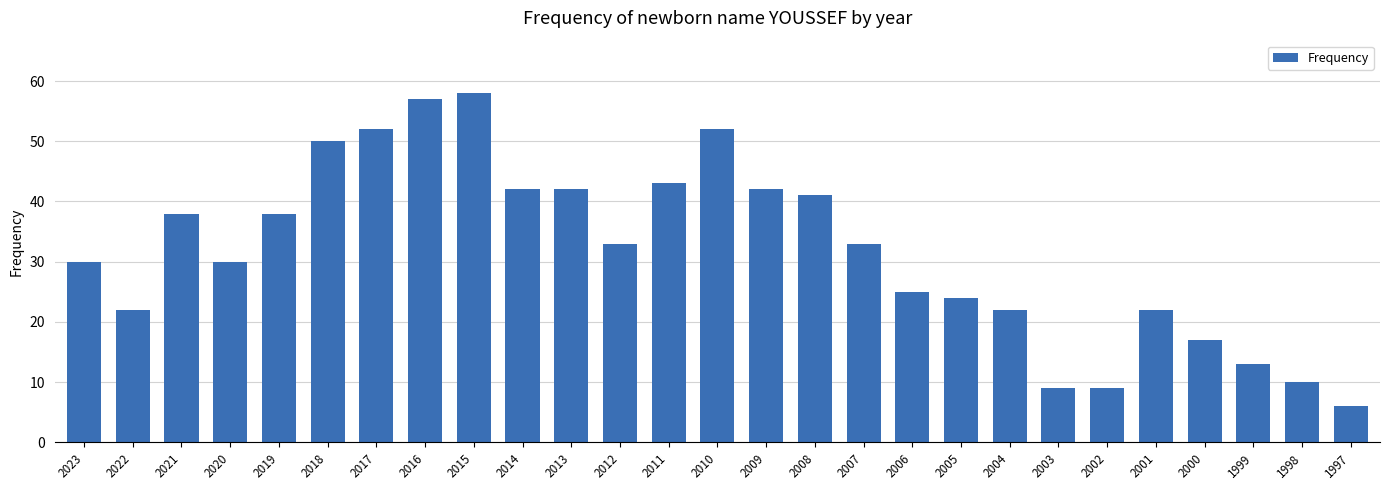

What value does the data have at 2005, to the nearest 5?

25